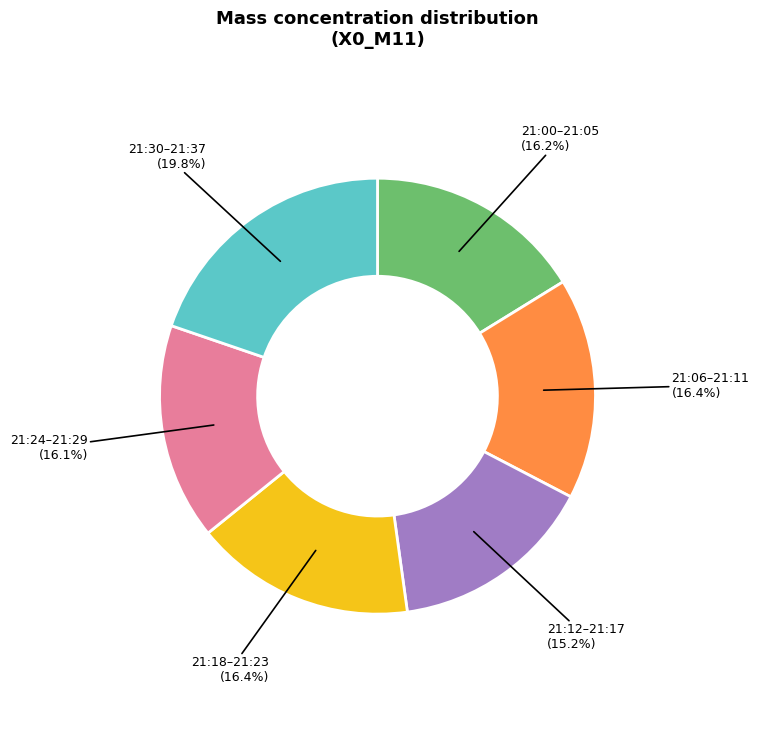

Is there any slice that represents more than half of the pie?

No